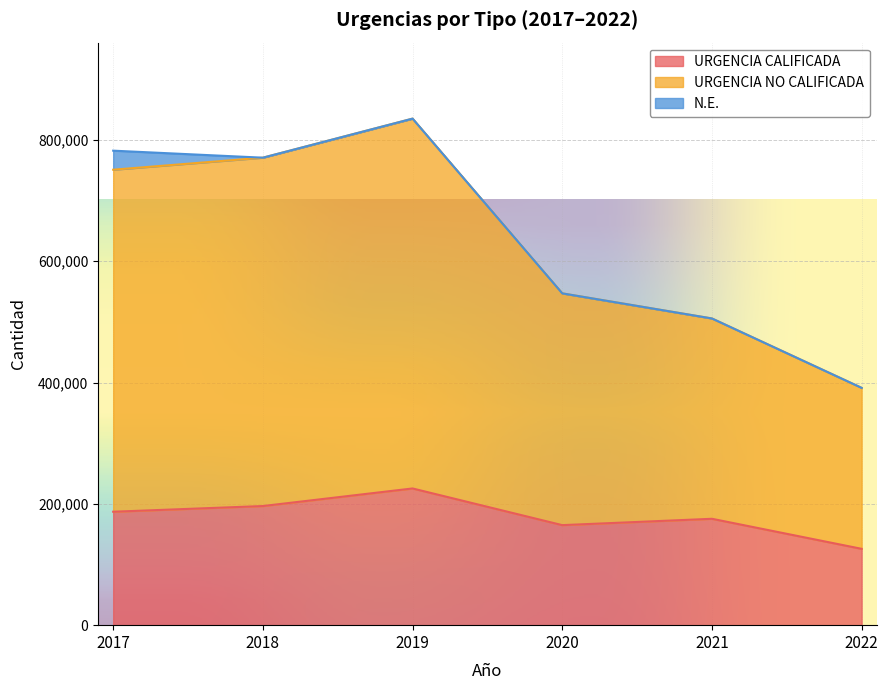

At which category is the sum across all series the highest?

2019